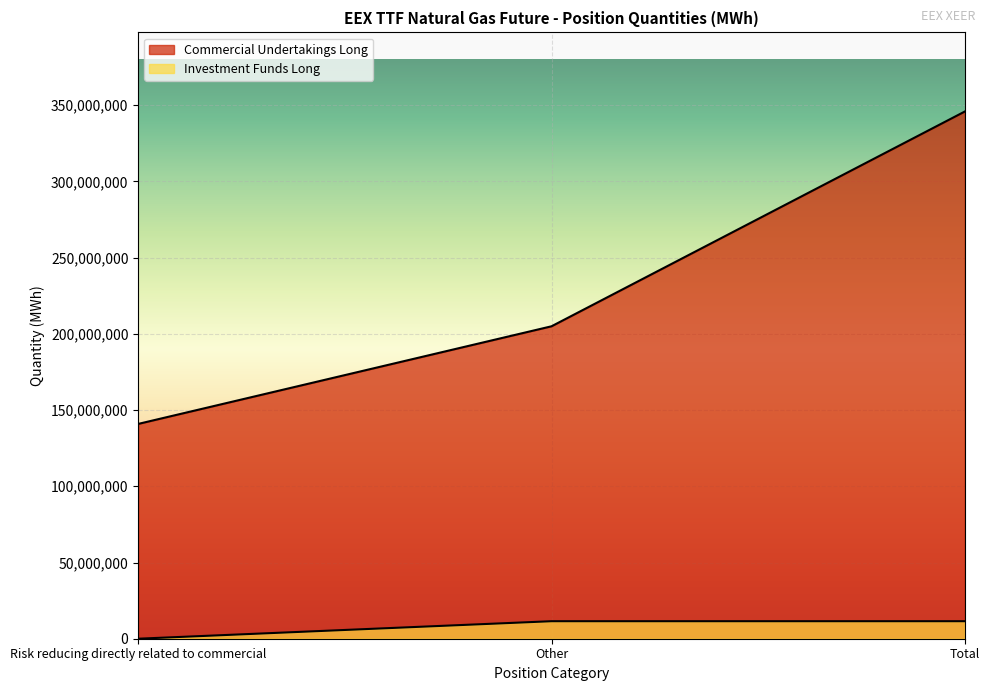

What is the spread (max minus min) of values at Risk reducing directly related to commercial?

140913093